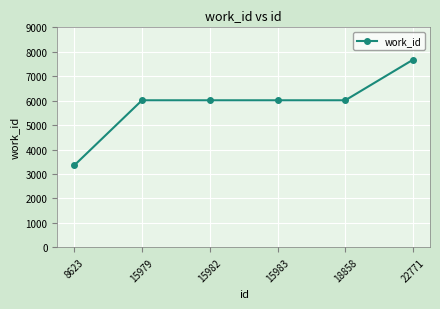

Reading left to right, transcribe all the data shown in this chart.

8623=3350	15979=6015	15982=6015	15983=6015	18858=6015	22771=7676